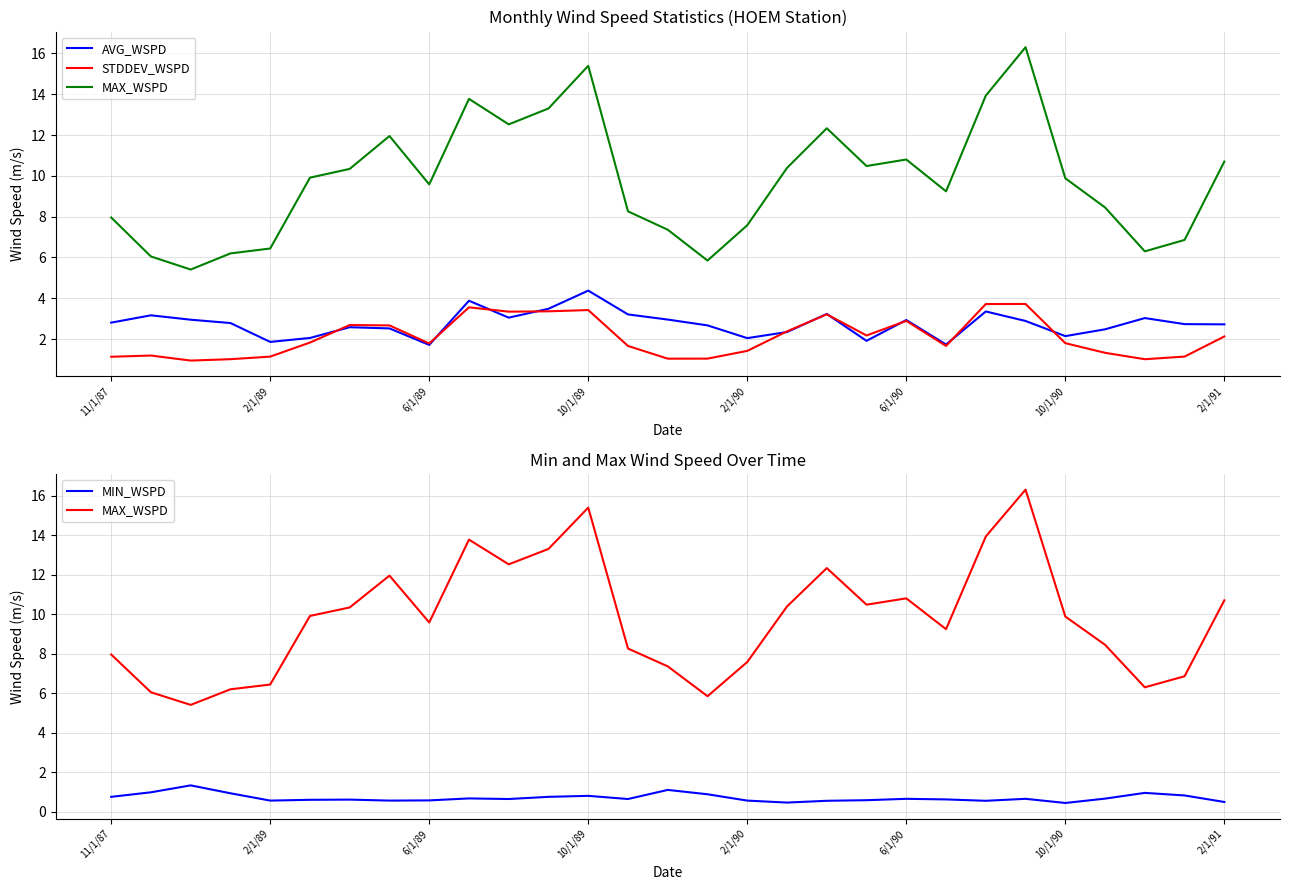

Does the chart have visible grid lines?

Yes